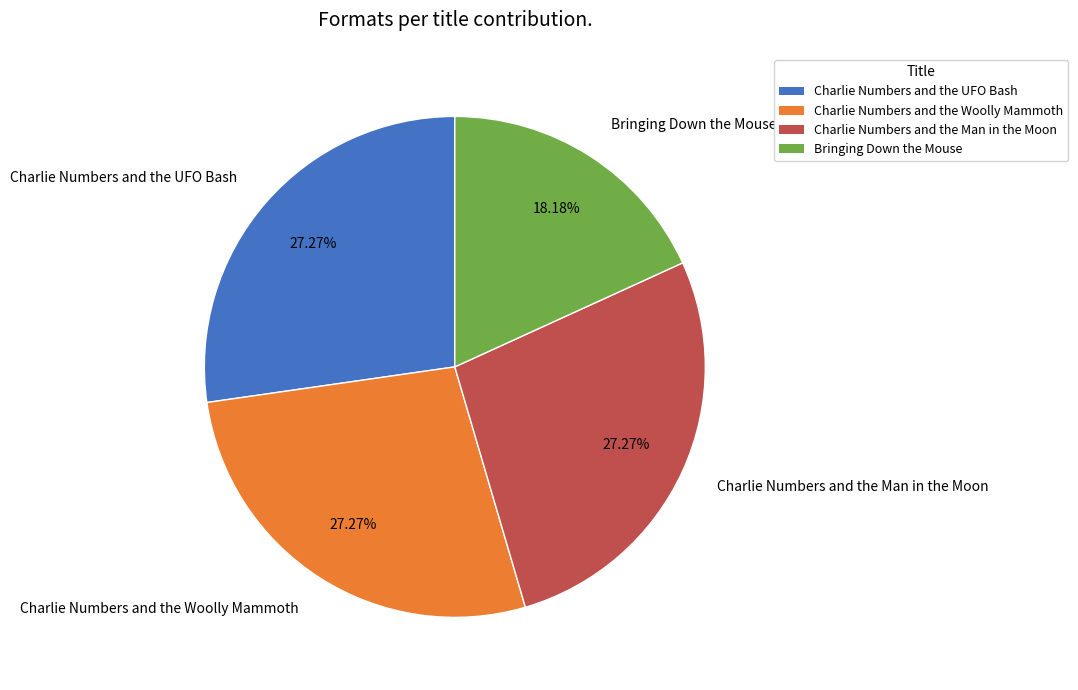

Is Charlie Numbers and the Man in the Moon the majority of the pie?

No